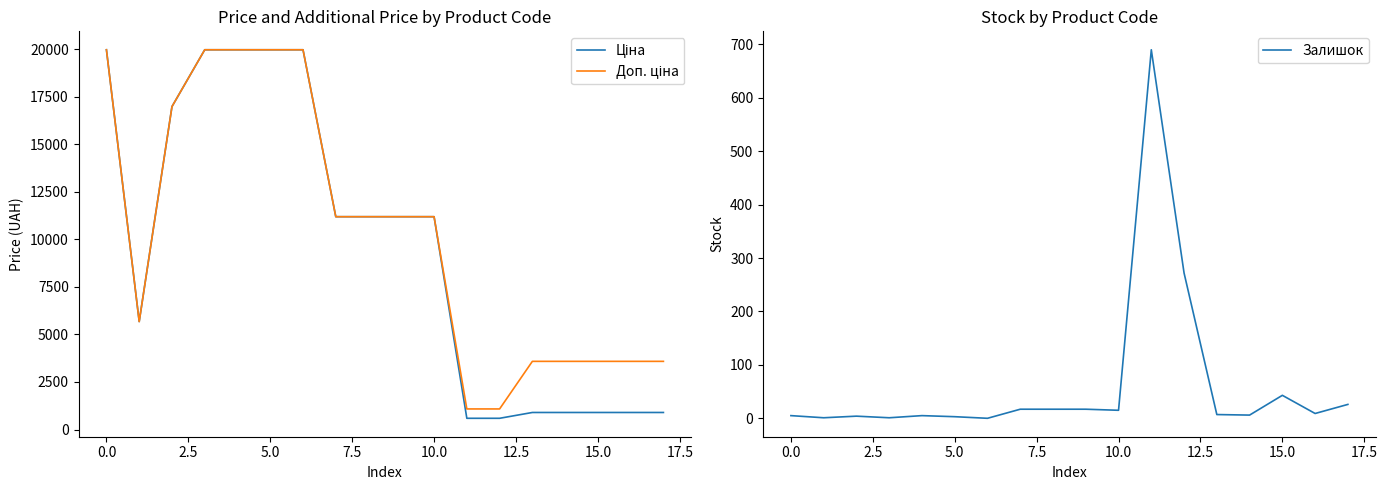

True or false: Залишок has a value of 5 at 0.0.

True